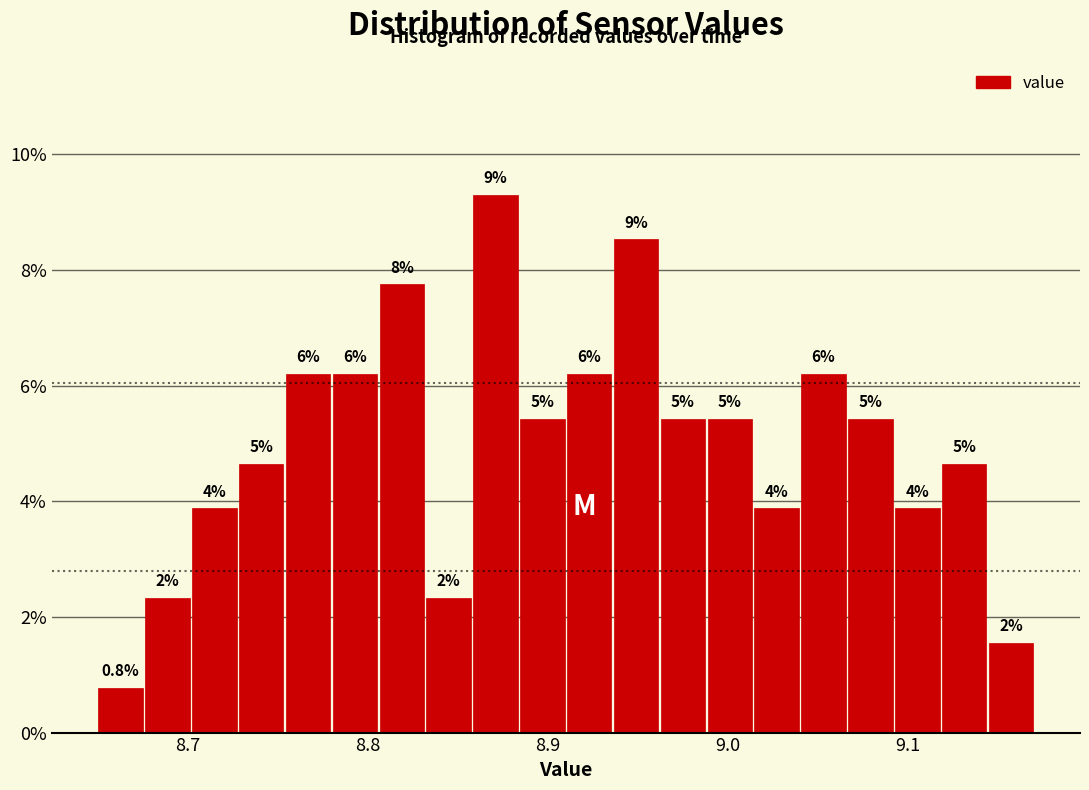

Around what value on the x-axis is the tallest bar? Give the approximate position of its centre, as read against the axis.

8.87